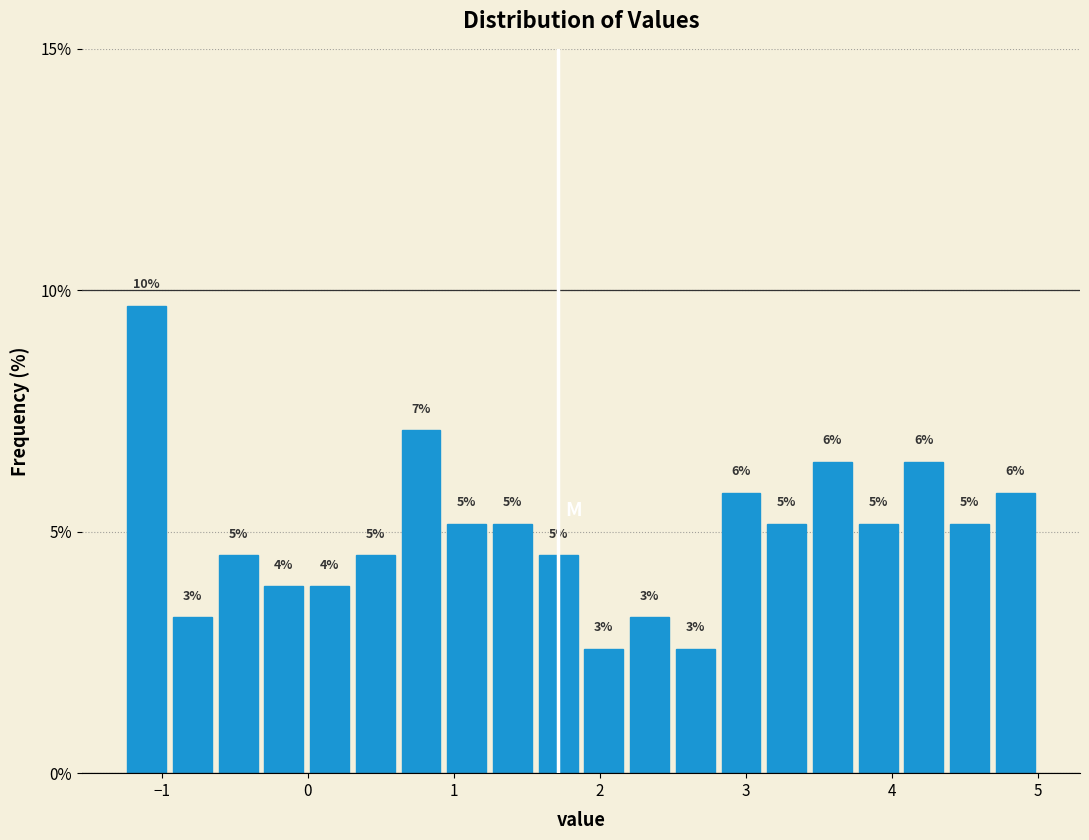

Read against the x-axis, roughly where is the centre of the tallest bar?

-1.1